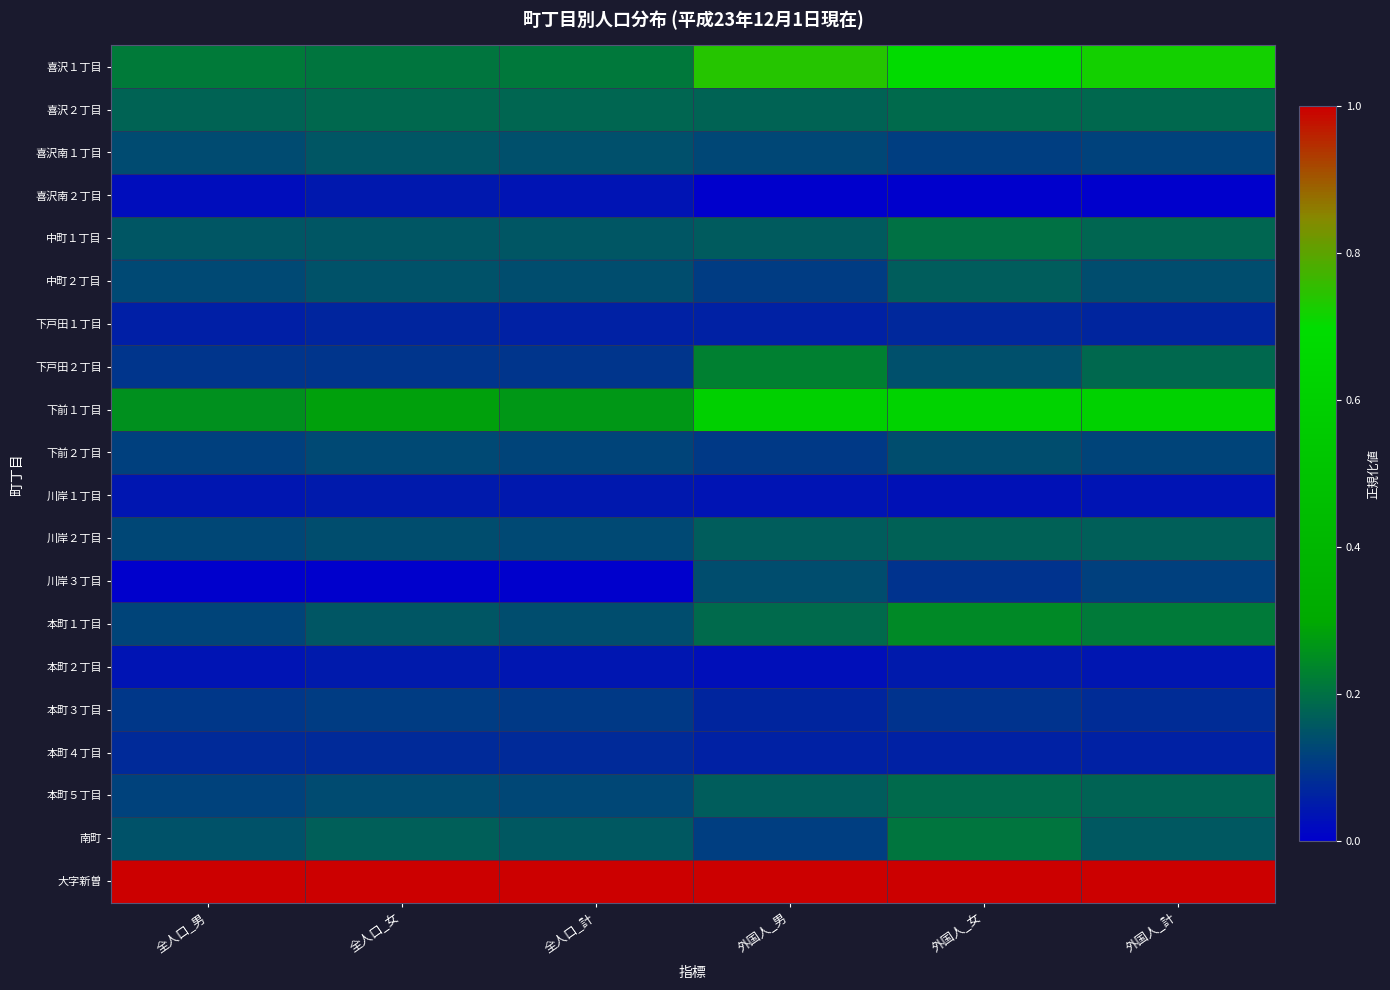

Which has a higher value, 外国人_女 or 全人口_女?

外国人_女